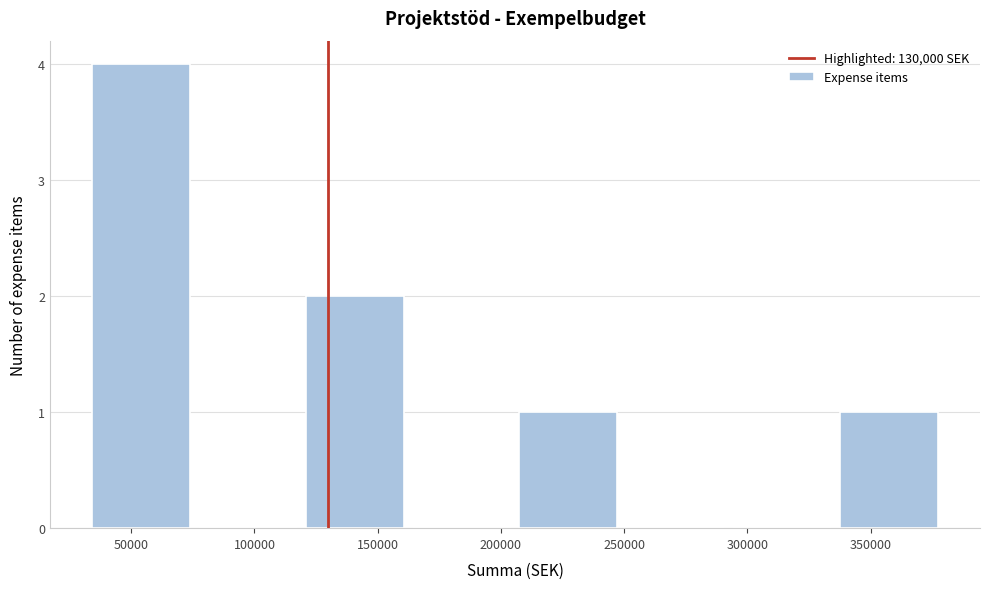

Reading left to right, list every bar in this chart as the range it spans on the x-axis followed by its height. Neither the bar edges nor the heights are printed on the chart, so give them approximately, as read against the axes.

30000 to 75000: 4
75000 to 120000: 0
120000 to 160000: 2
160000 to 205000: 0
205000 to 250000: 1
250000 to 290000: 0
290000 to 335000: 0
335000 to 380000: 1